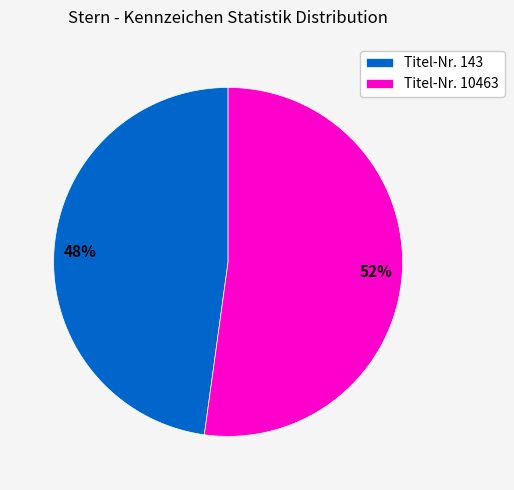

Count the number of slices in the pie.

2